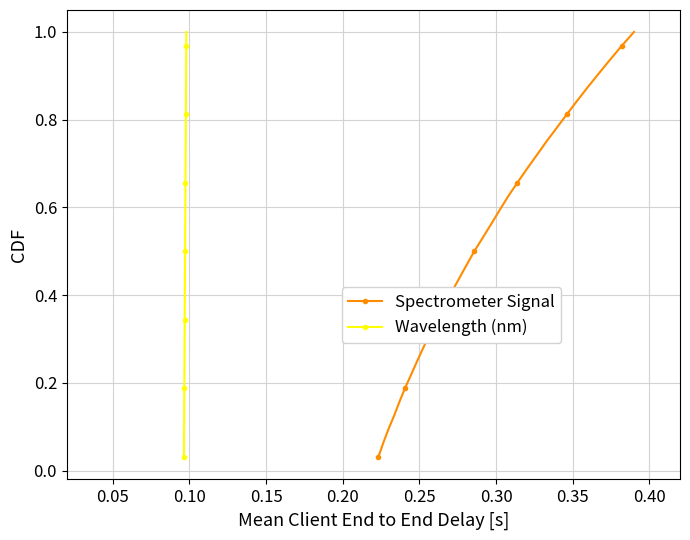

How many lines are shown in the chart?

2